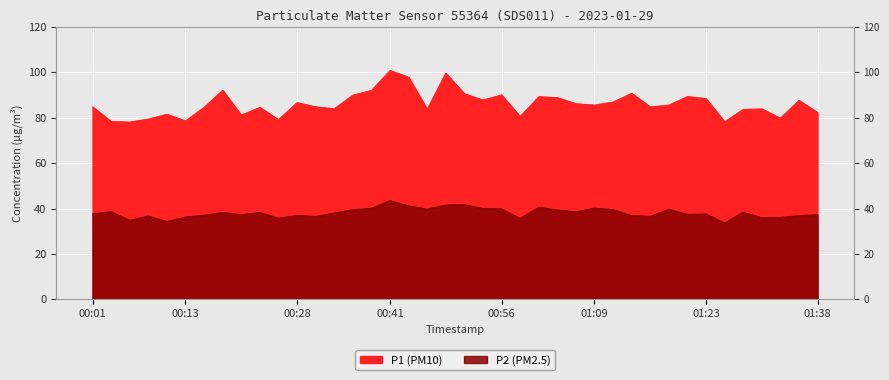

Which series has the largest total across all categories?

P1